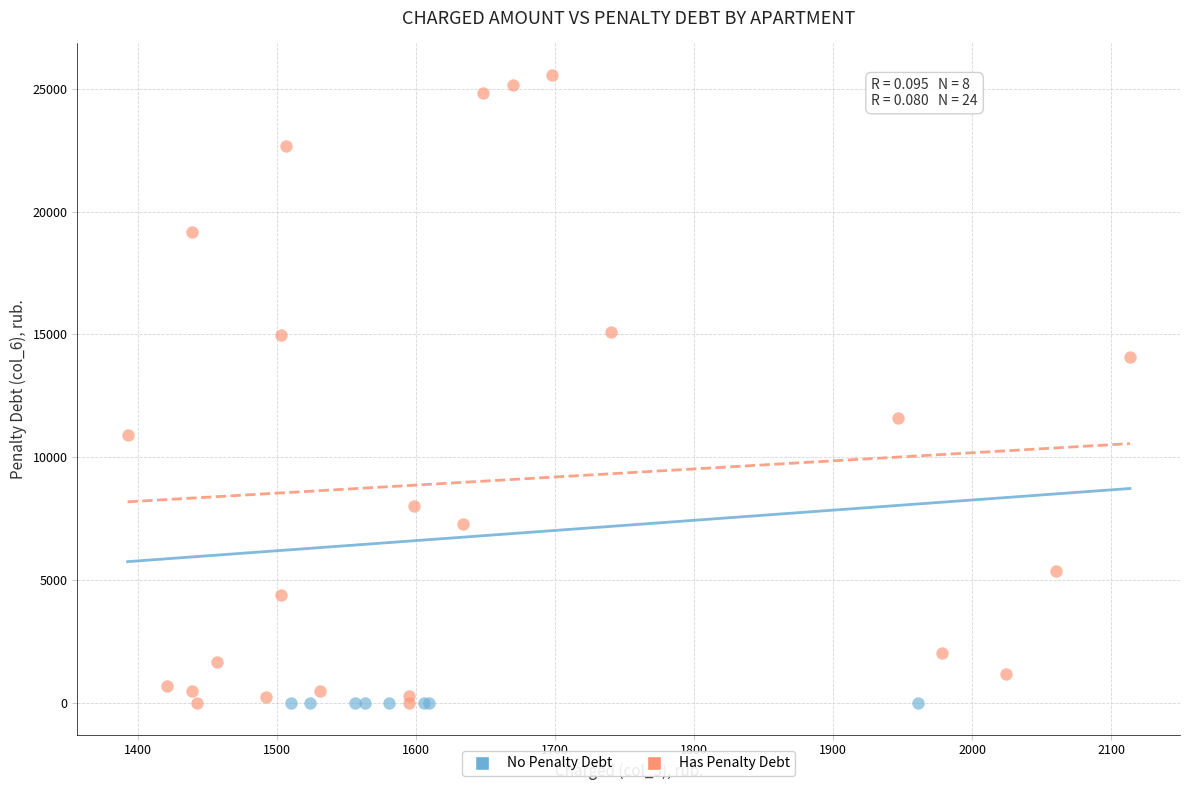

Which series reaches the maximum Y coordinate?

Has Penalty Debt